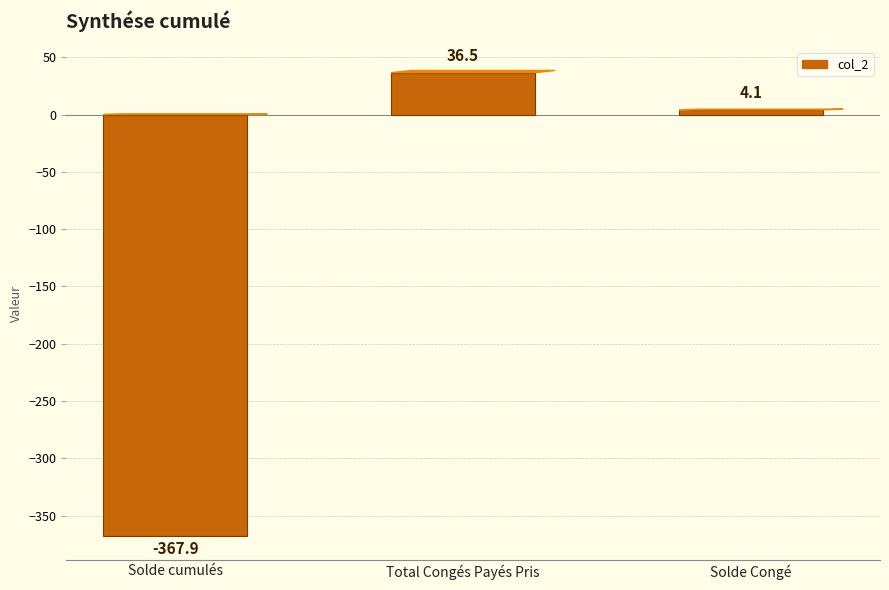

Are the bars grouped side by side (vs. stacked)?

No